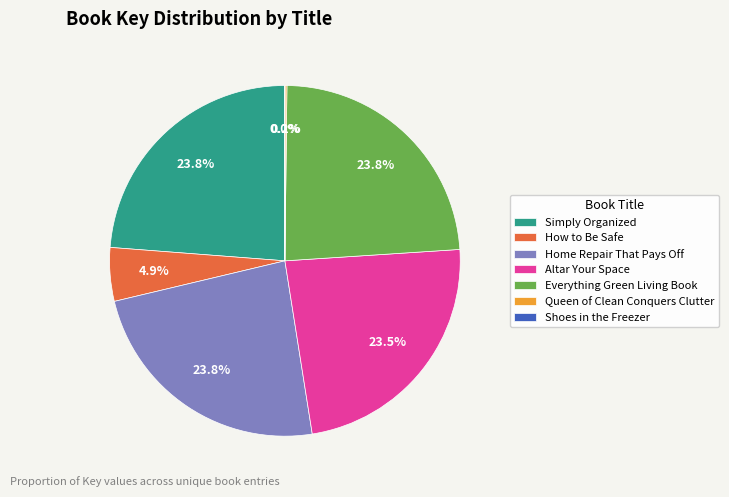

How much of the chart is everything except Simply Organized?

76.2%